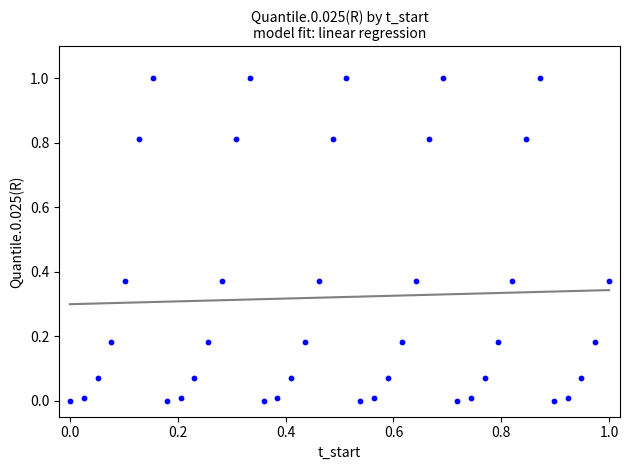

What is the range of X values (max minus min)?

1.0